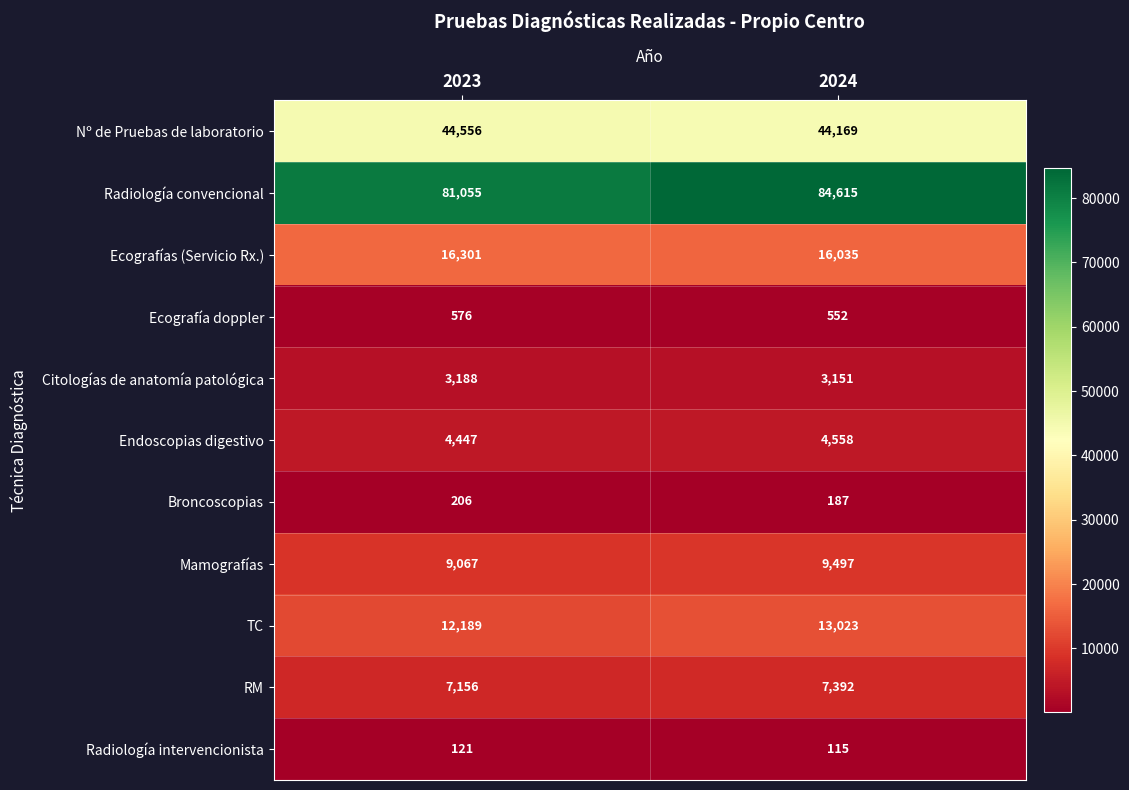

The RM series shows 7156 at 2023. True or false?

True